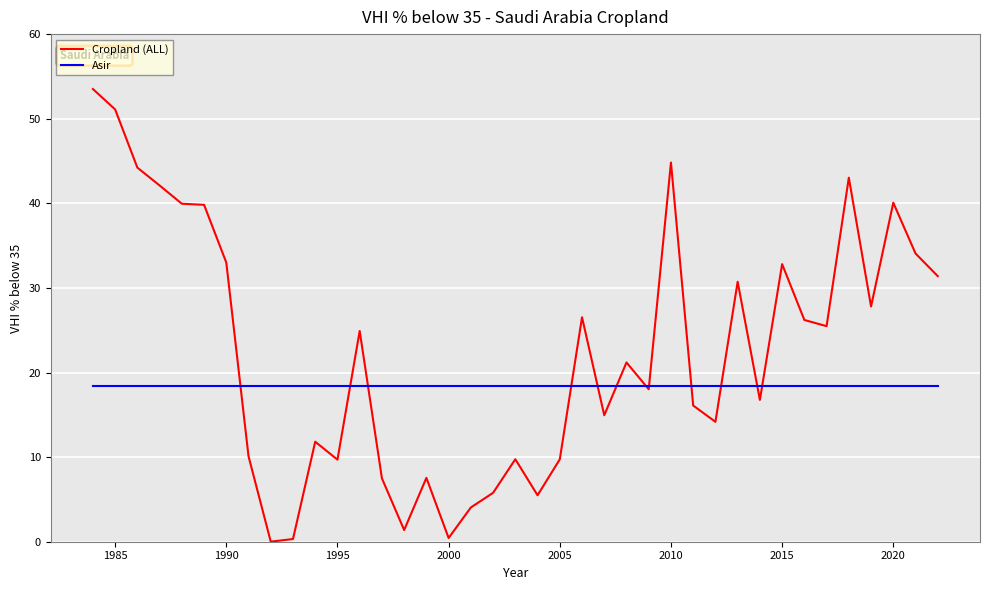

Rank the series by their average value, from highest to lowest.

Cropland (ALL), Asir